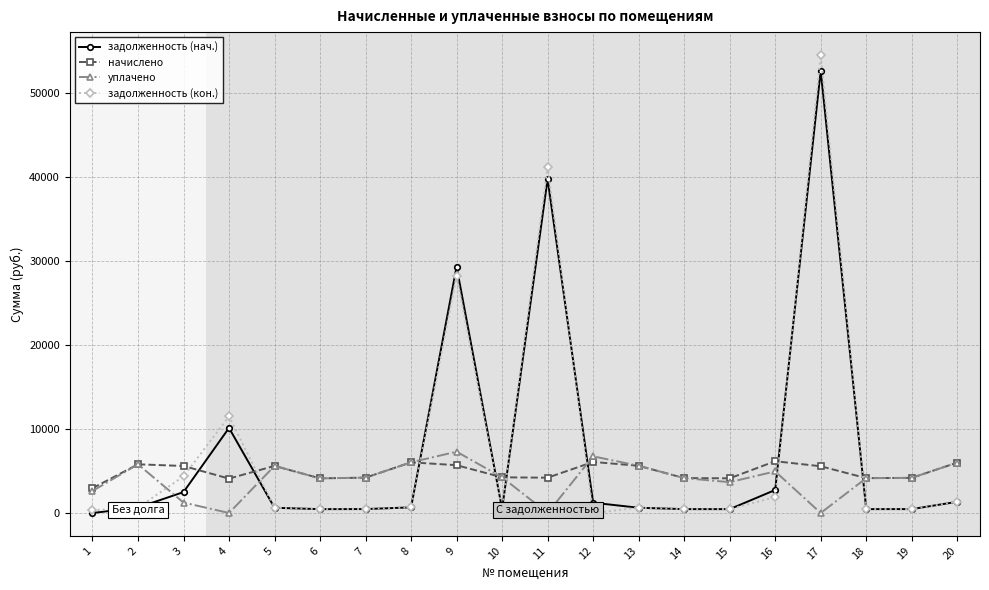

What is the difference between the уплачено values at 3 and 17?

1244.4